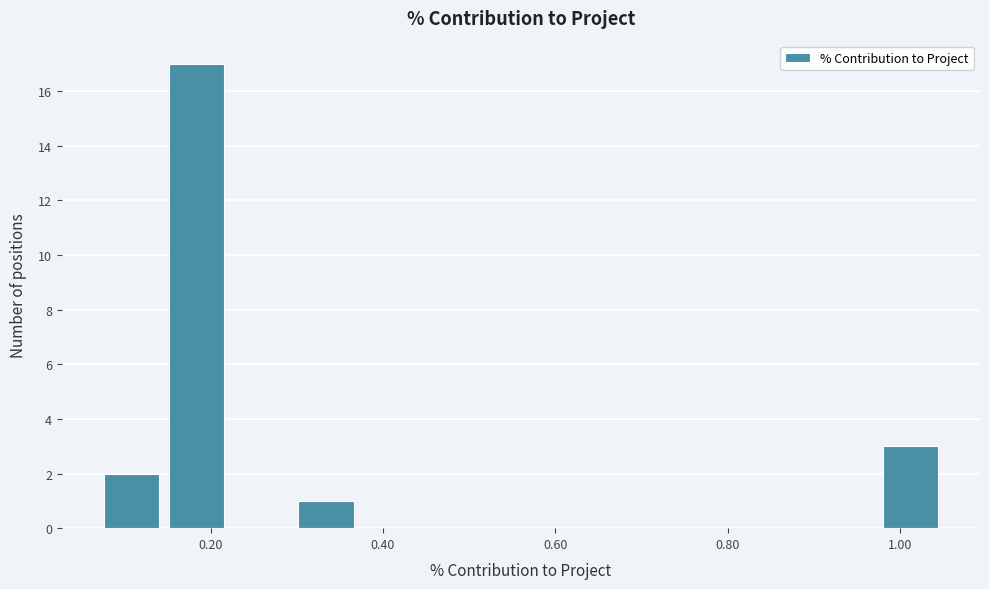

Around what value on the x-axis is the tallest bar? Give the approximate position of its centre, as read against the axis.

0.18